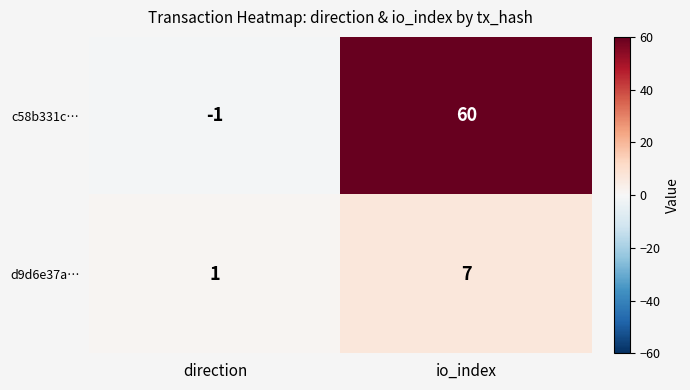

Rank the series by their maximum value, from lowest to highest.

d9d6e37a…, c58b331c…